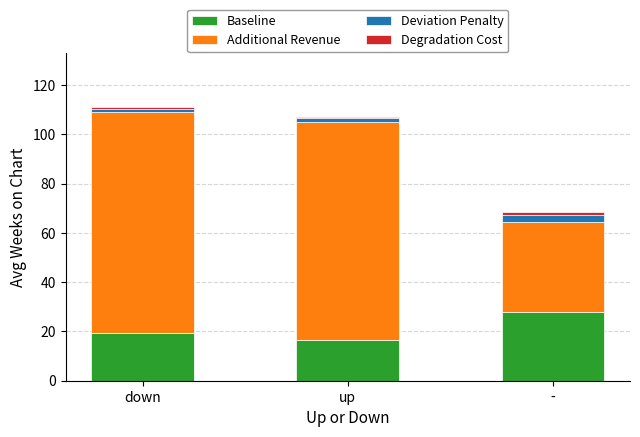

True or false: Baseline has a value of 9.7 at up.

False